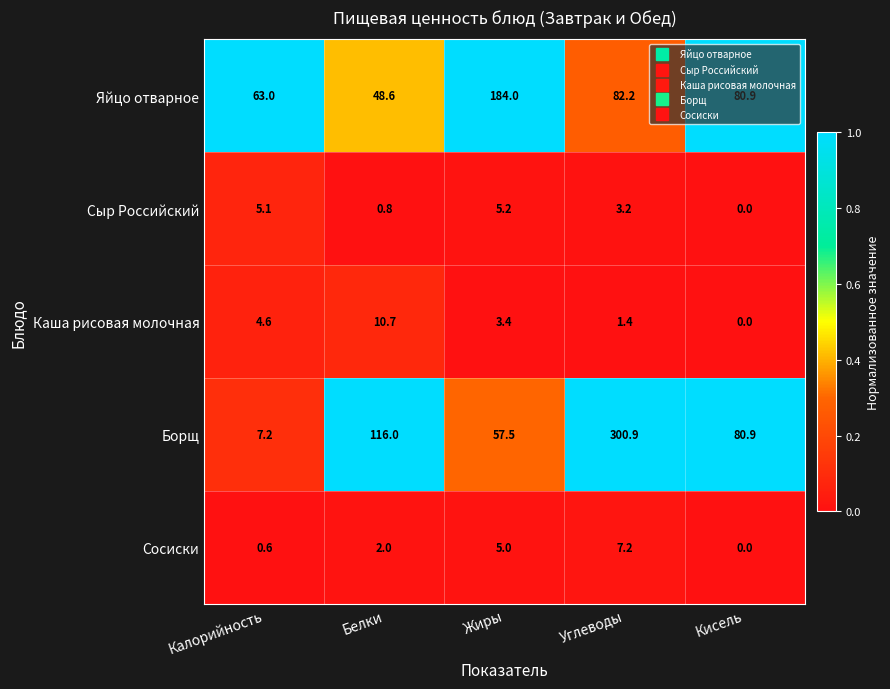

Which series changed the most between Жиры and Кисель?

Яйцо отварное